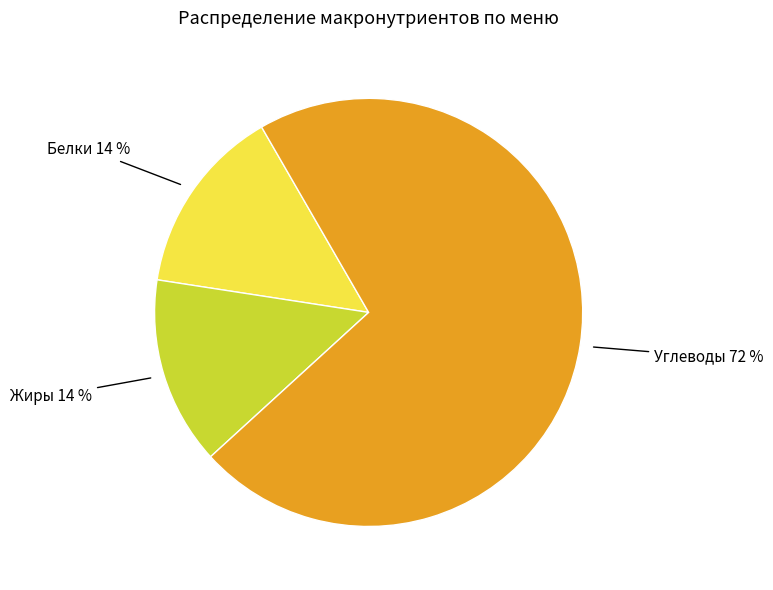

Between Углеводы and Жиры, which is larger?

Углеводы